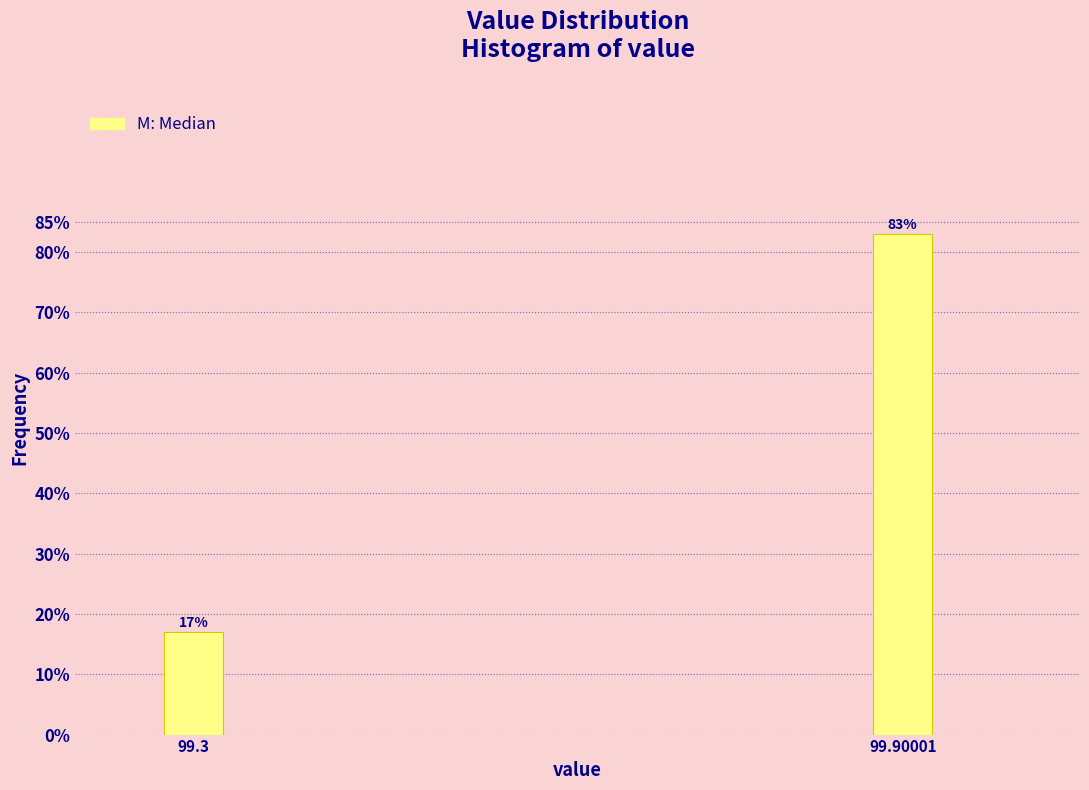

Reading right to left, what are all the values shown in this chart?

99.90001=83.0	99.3=17.0